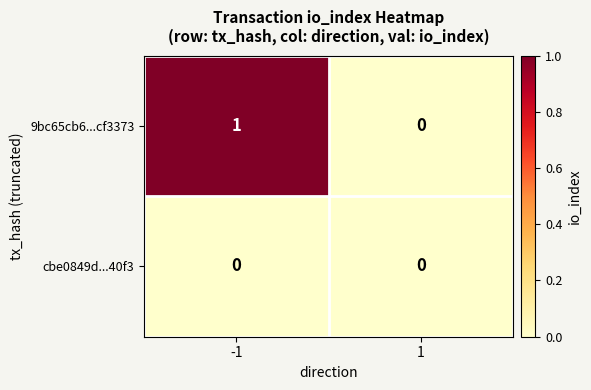

At which category is the sum across all series the highest?

-1